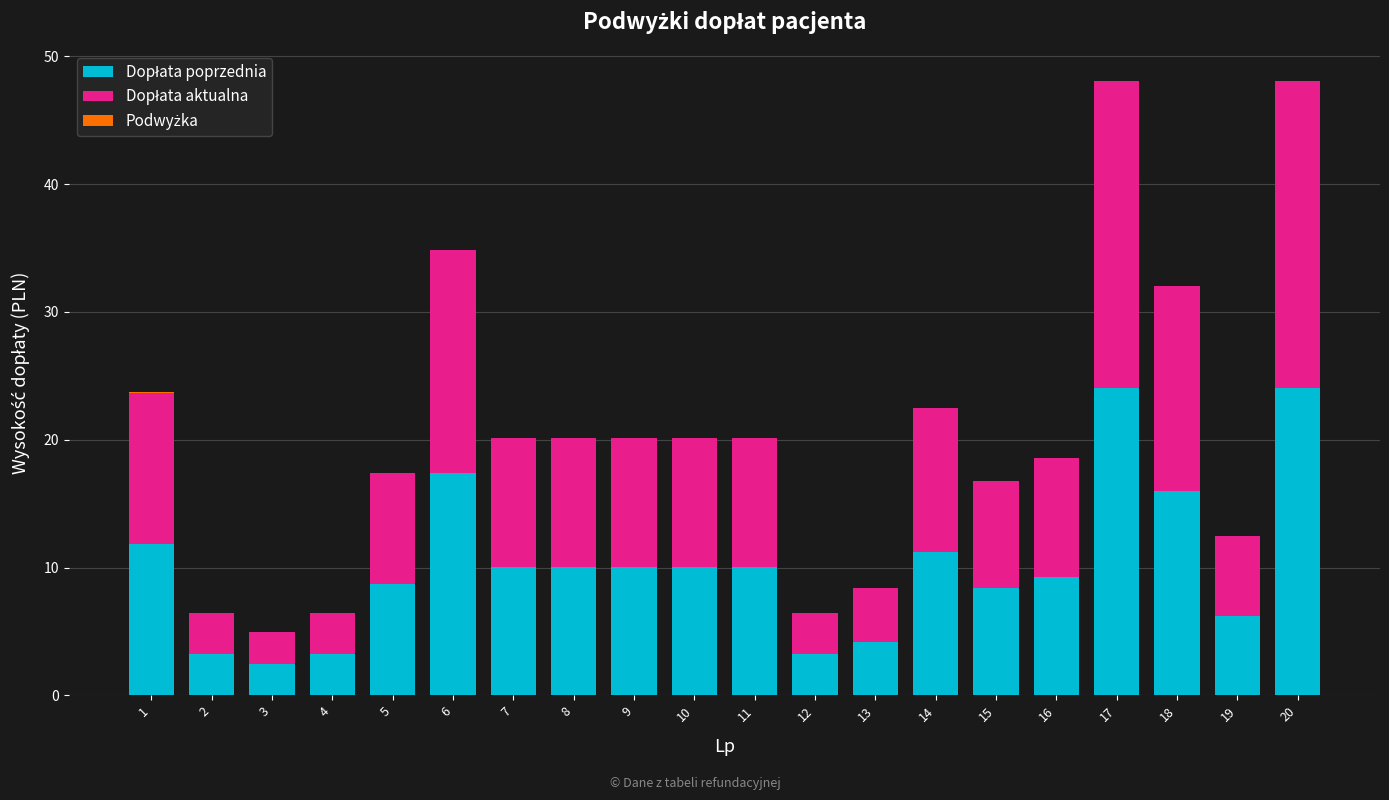

Rank the series at 13 from lowest to highest value.

Podwyżka, Dopłata poprzednia, Dopłata aktualna